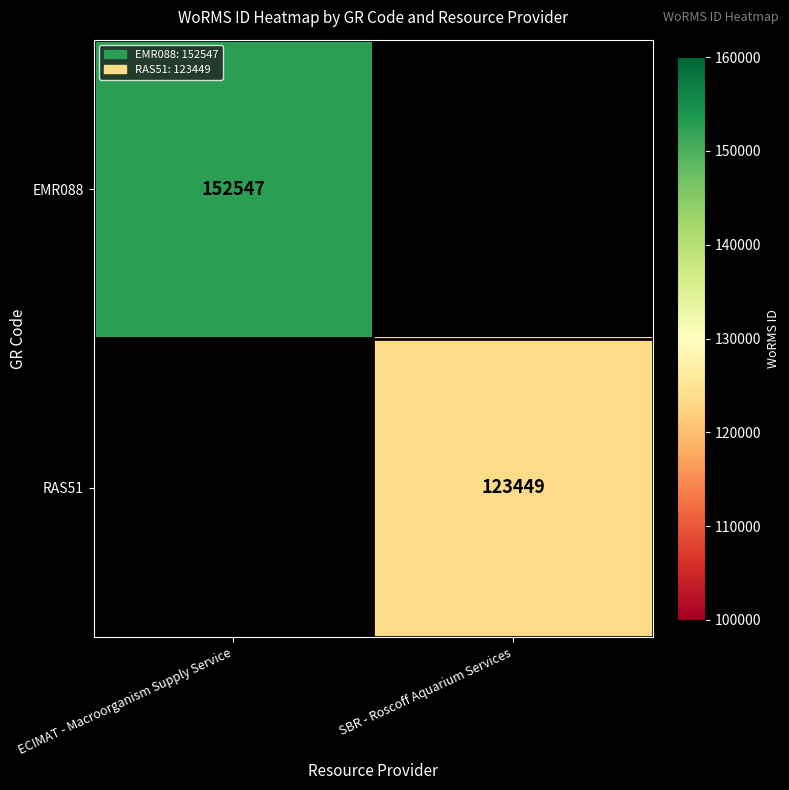

At how many categories does at least one series exceed 88916?

2